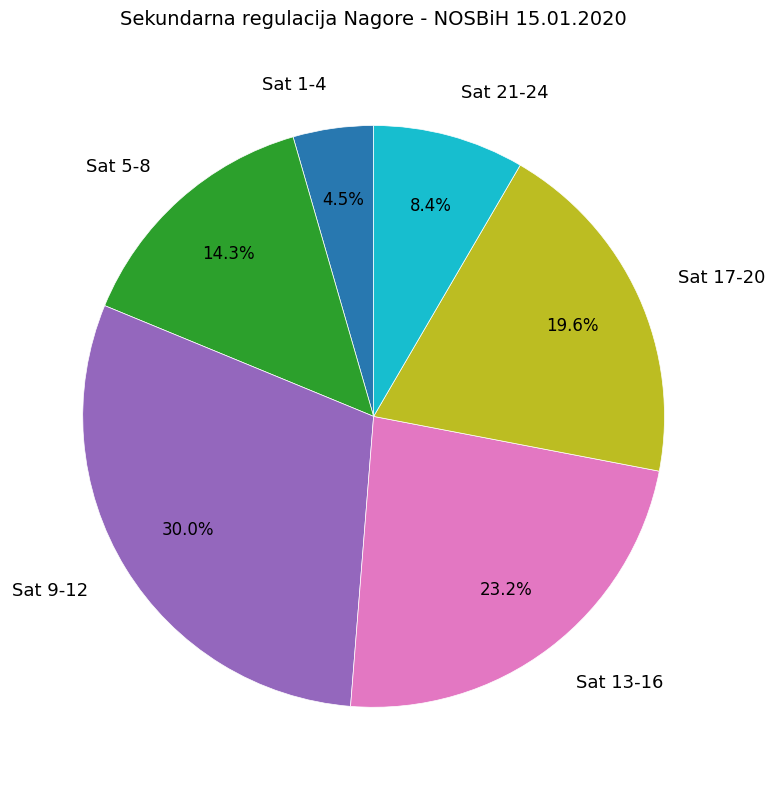

Is Sat 21-24 the majority of the pie?

No